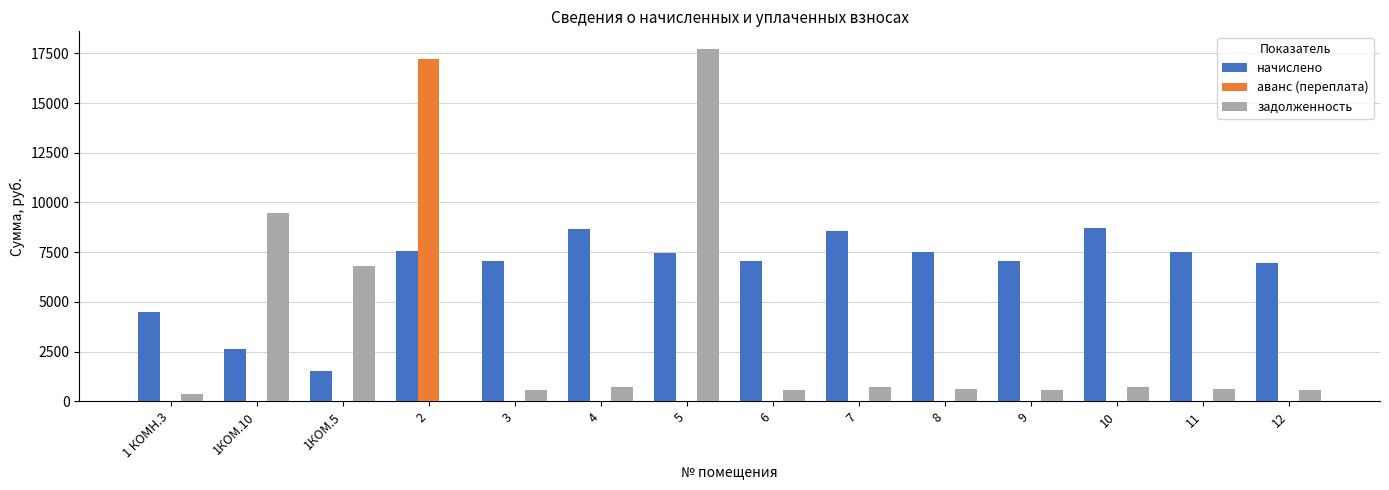

Does the chart contain stacked bars?

No